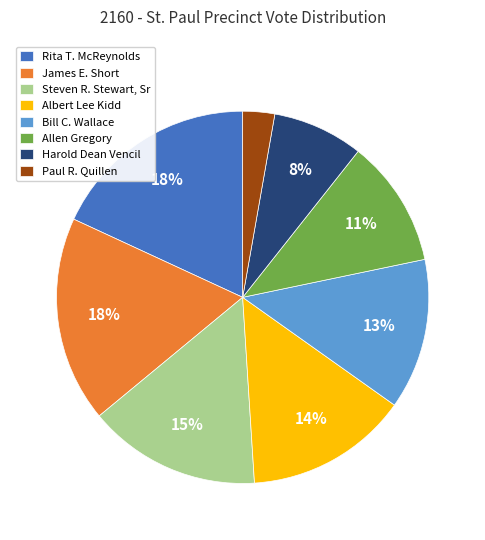

To the nearest percent, what portion does Albert Lee Kidd represent?

14%